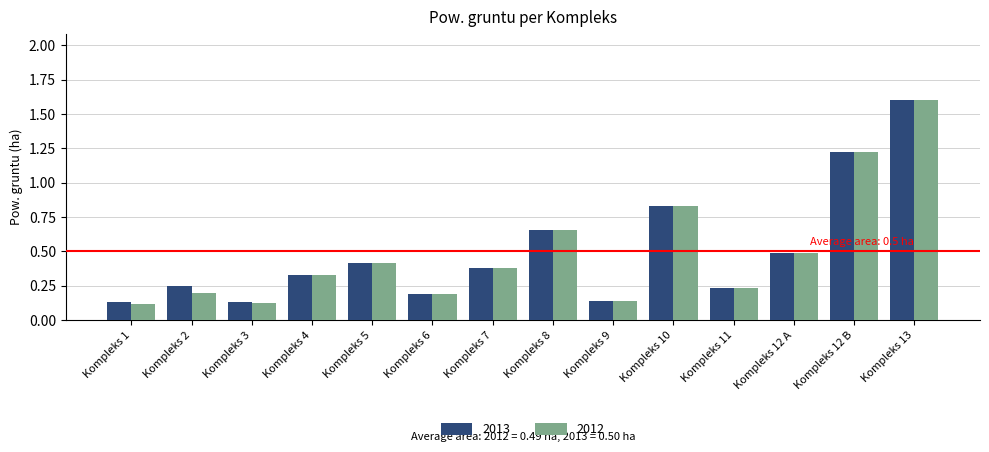

Between Kompleks 1 and Kompleks 2, which series saw the biggest shift?

2013